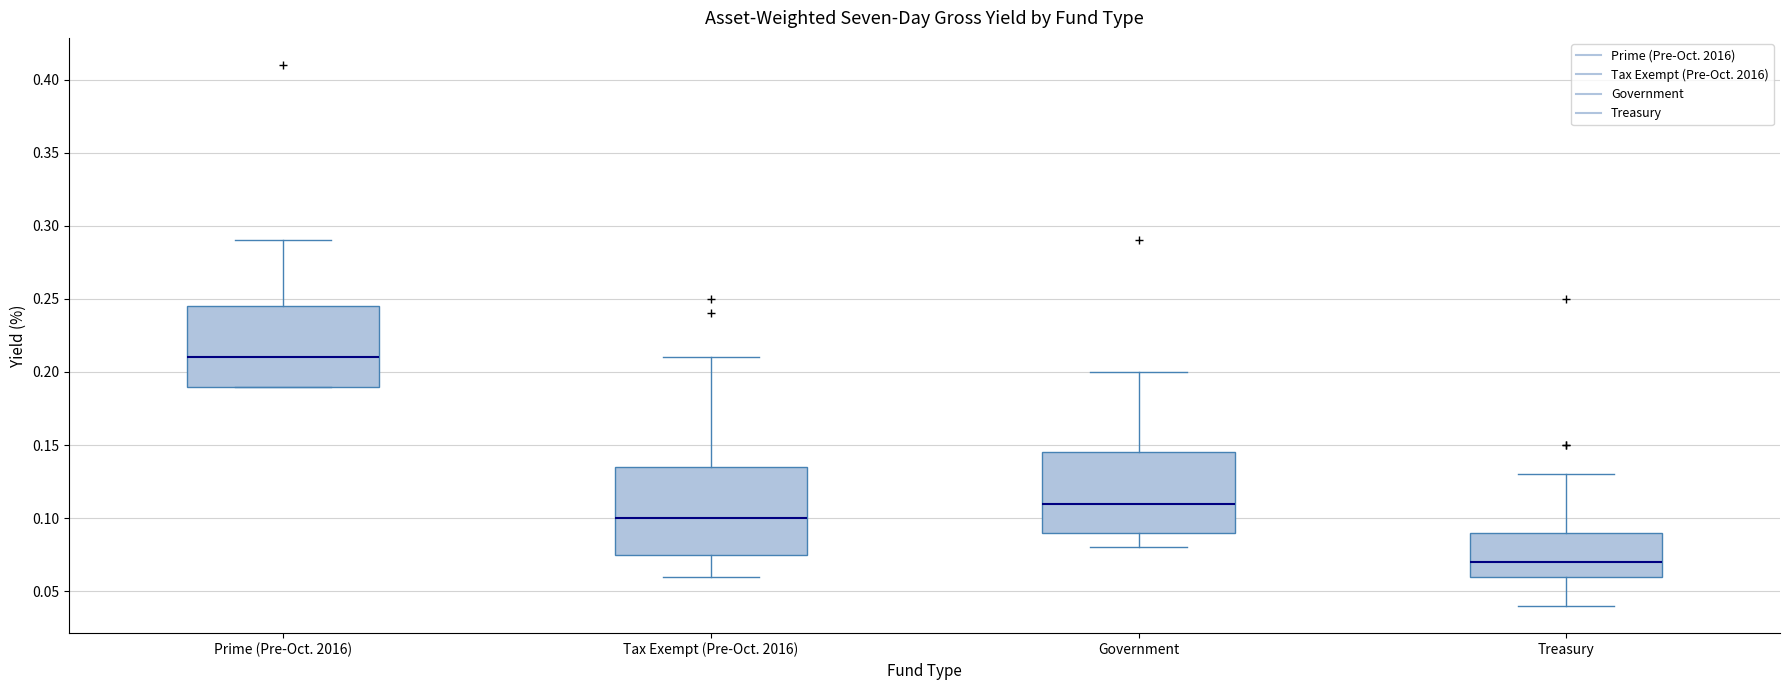

Reading left to right, transcribe this box plot: for each box, give where its median line is, the range the box spans, and where its two whiskers end, as read against the y-axis. The values are not printed on the chart, so give them approximately, as read against the axis.

Prime (Pre-Oct. 2016): median 0.210, box 0.190 to 0.245, whiskers 0.190 to 0.290
Tax Exempt (Pre-Oct. 2016): median 0.100, box 0.075 to 0.135, whiskers 0.060 to 0.210
Government: median 0.110, box 0.090 to 0.145, whiskers 0.080 to 0.200
Treasury: median 0.070, box 0.060 to 0.090, whiskers 0.040 to 0.130